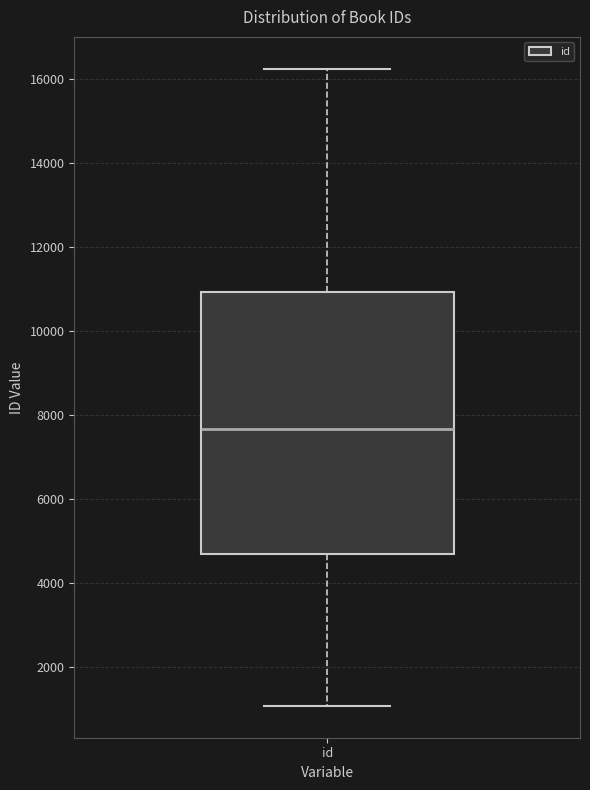

Read this box plot against the y-axis: the position of the median line, the range covered by the box, and the ends of both whiskers. The values are not printed on the chart, so give them approximately, as read against the axis.

median 7600, box 4600 to 11000, whiskers 1000 to 16200